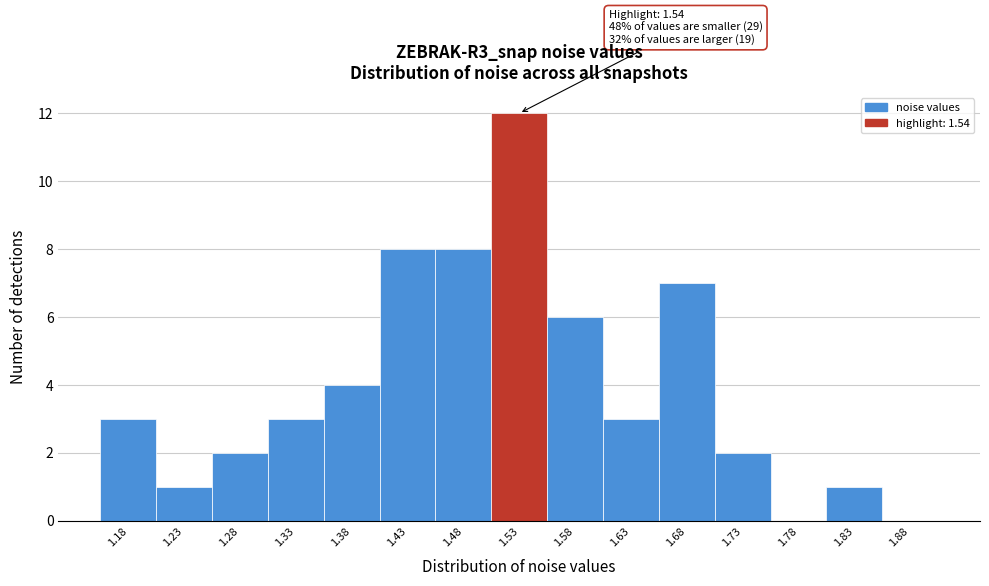

Reading left to right, transcribe all the data shown in this chart.

1.18=3	1.23=1	1.28=2	1.33=3	1.38=4	1.43=8	1.48=8	1.53=12	1.58=6	1.63=3	1.68=7	1.73=2	1.78=0	1.83=1	1.88=0